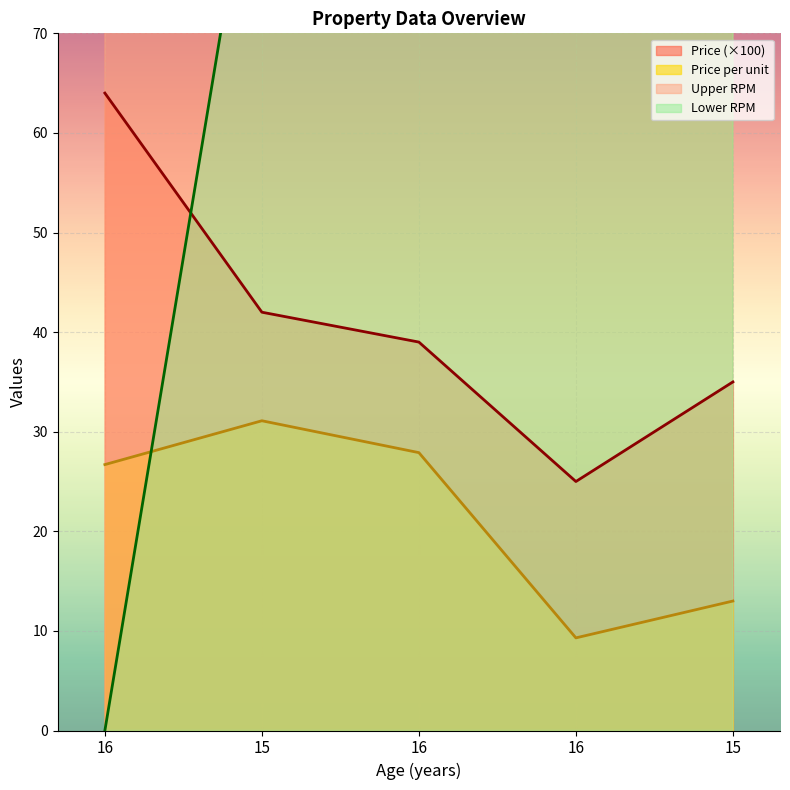

What is the sum of the Price_per_unit values at 15 and 16?

40.9